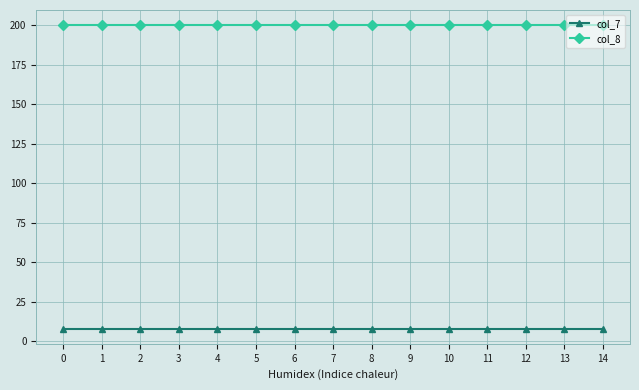

True or false: col_8 has a value of 84 at 9.

False